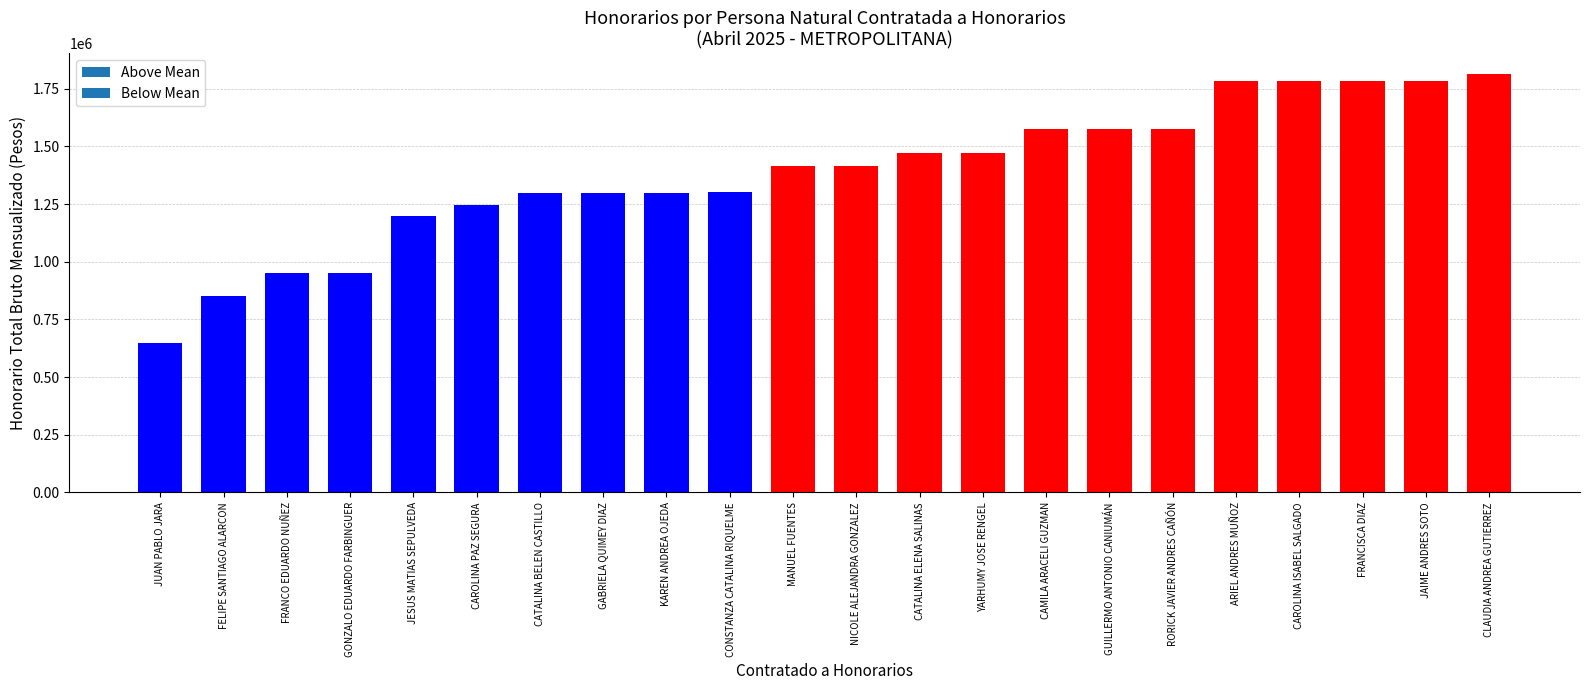

What is the change in value from CONSTANZA CATALINA RIQUELME to NICOLE ALEJANDRA GONZALEZ?

+113000